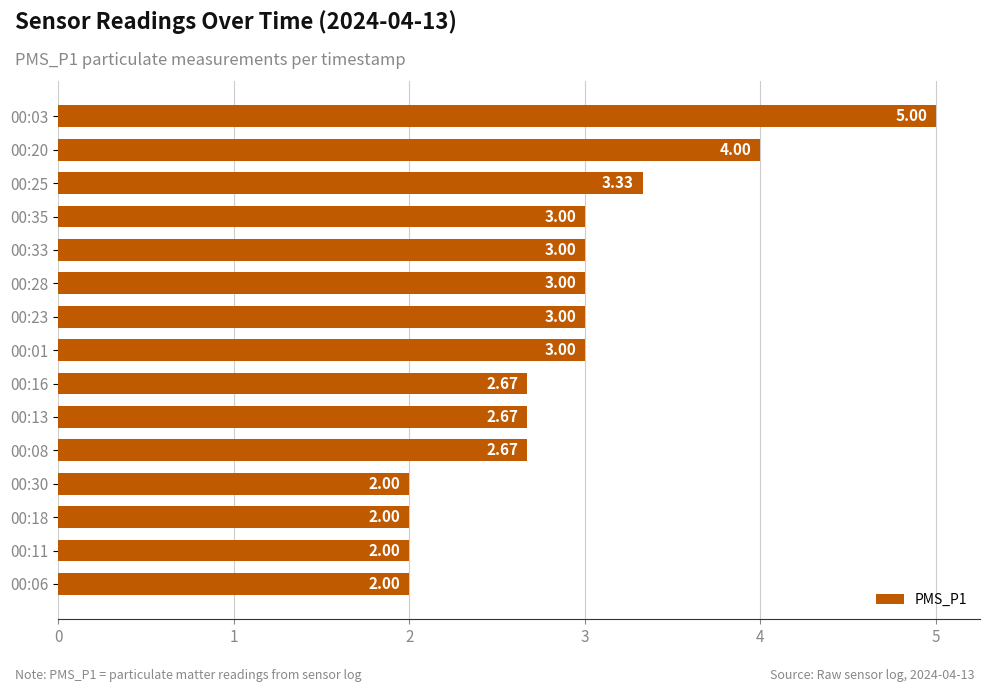

Between 00:18 and 00:20, which is larger?

00:20